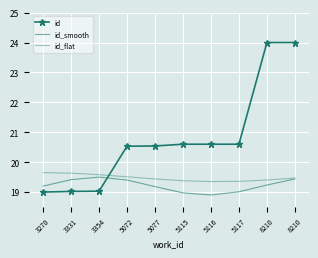

At which label is id_smooth closest to 19?

5117